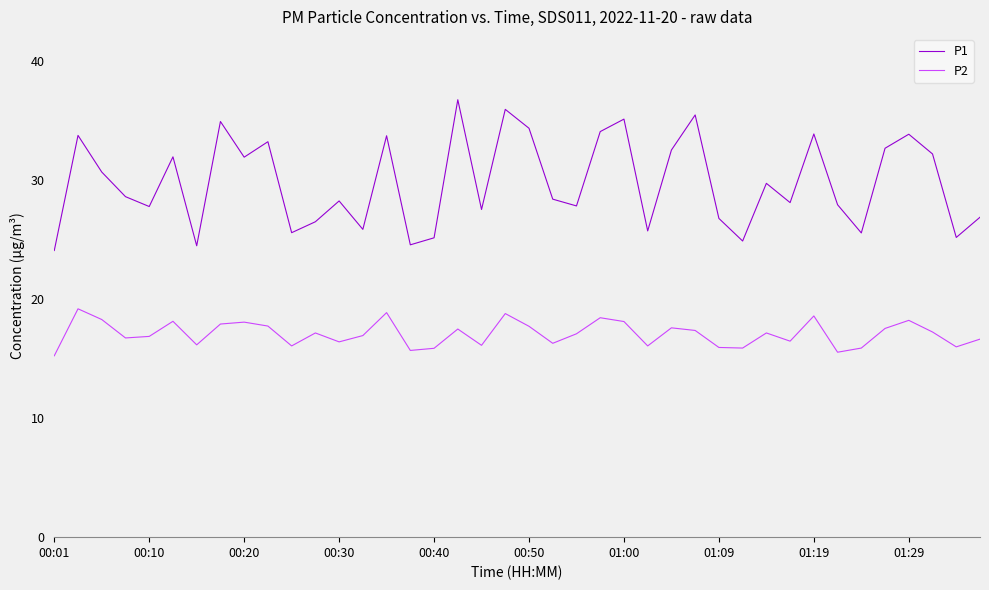

In P1, how many points are higher than both neighbors (excluding endpoints)?

13